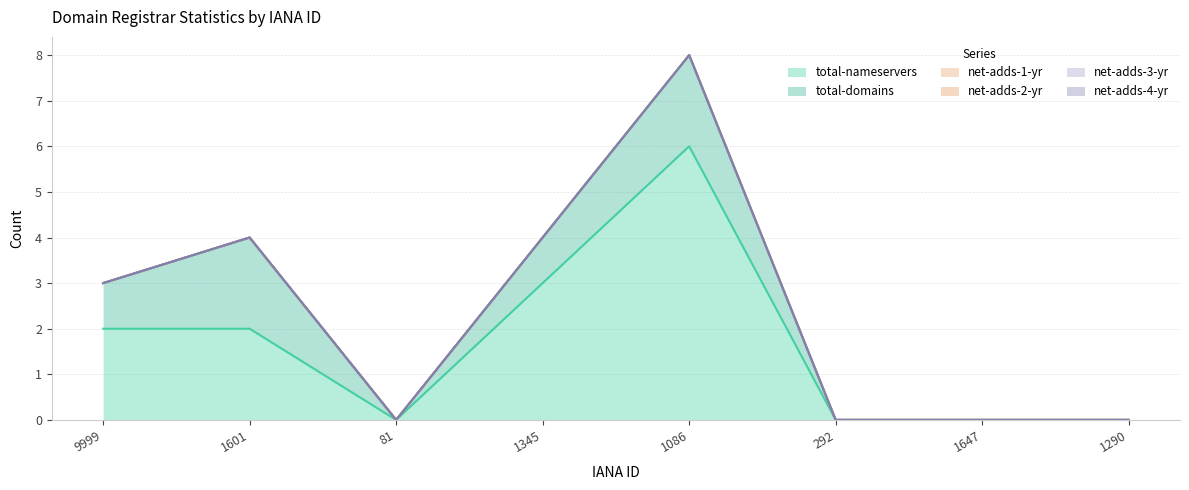

Which series has the largest range (max minus min)?

total-nameservers